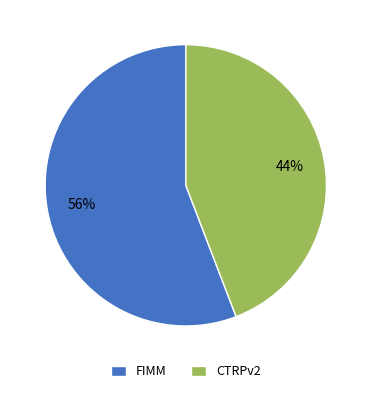

Combined, do FIMM and CTRPv2 account for over 50%?

Yes